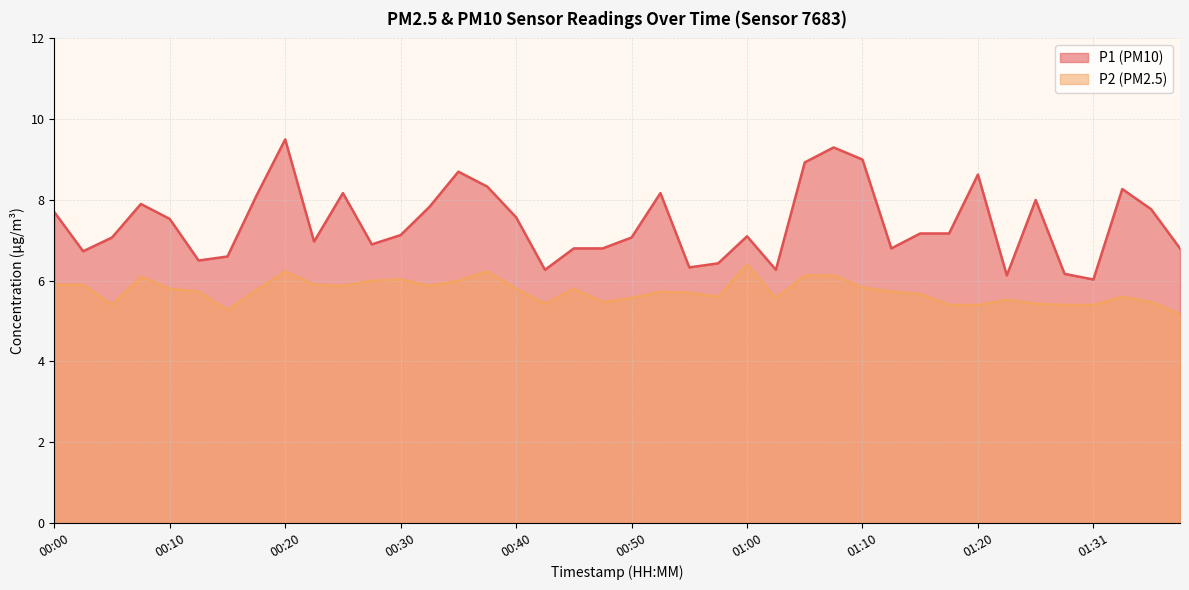

Which series has the widest spread of values?

P1